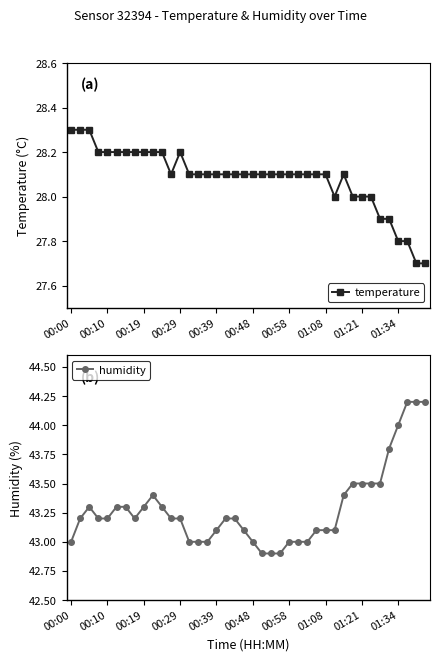

How many distinct data groups are displayed?

2